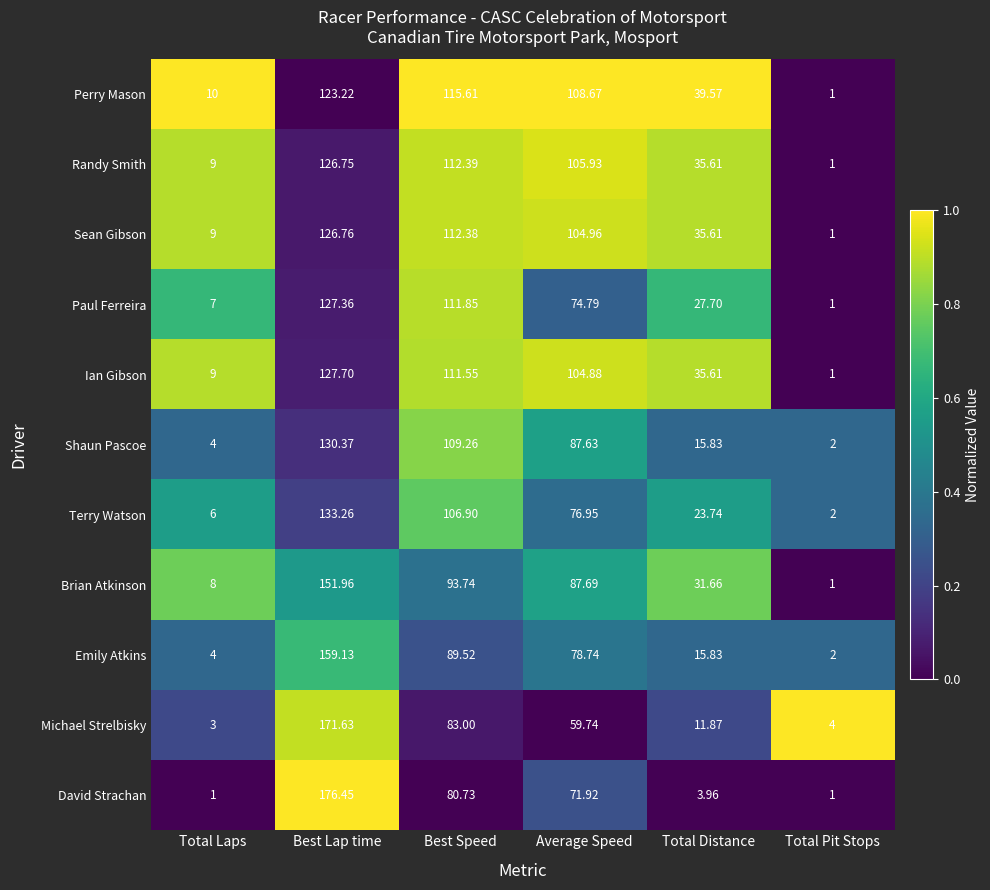

Which category has the lowest value in the Ian Gibson series?

Total Pit Stops